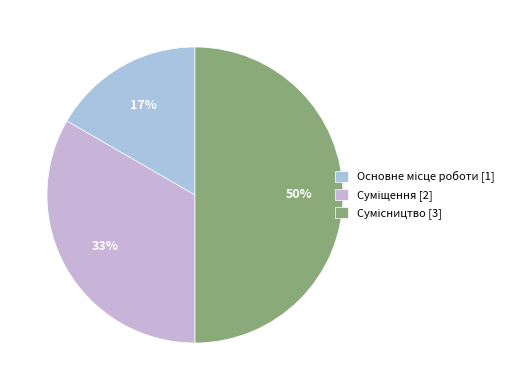

Between Сумісництво and Суміщення, which is larger?

Сумісництво